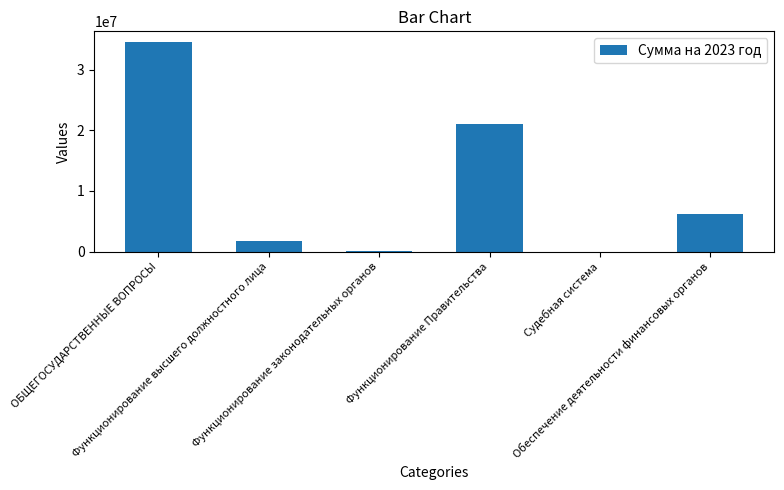

What is the greatest value displayed?

34563765.9